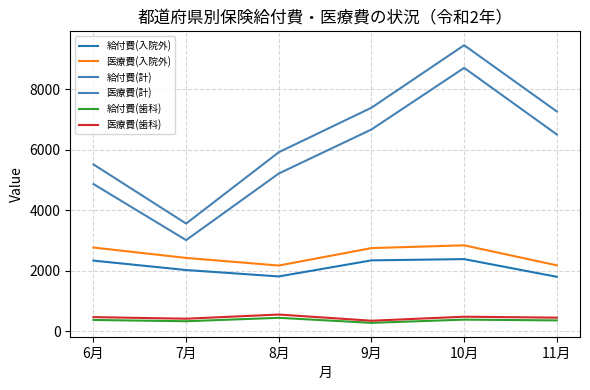

Does the chart display data point markers on the line(s)?

No